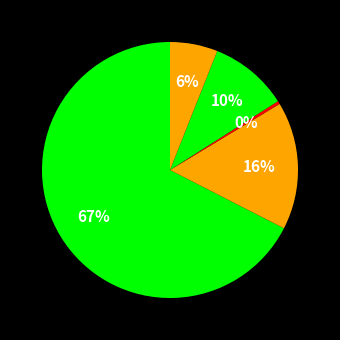

How many segments does this pie chart have?

5